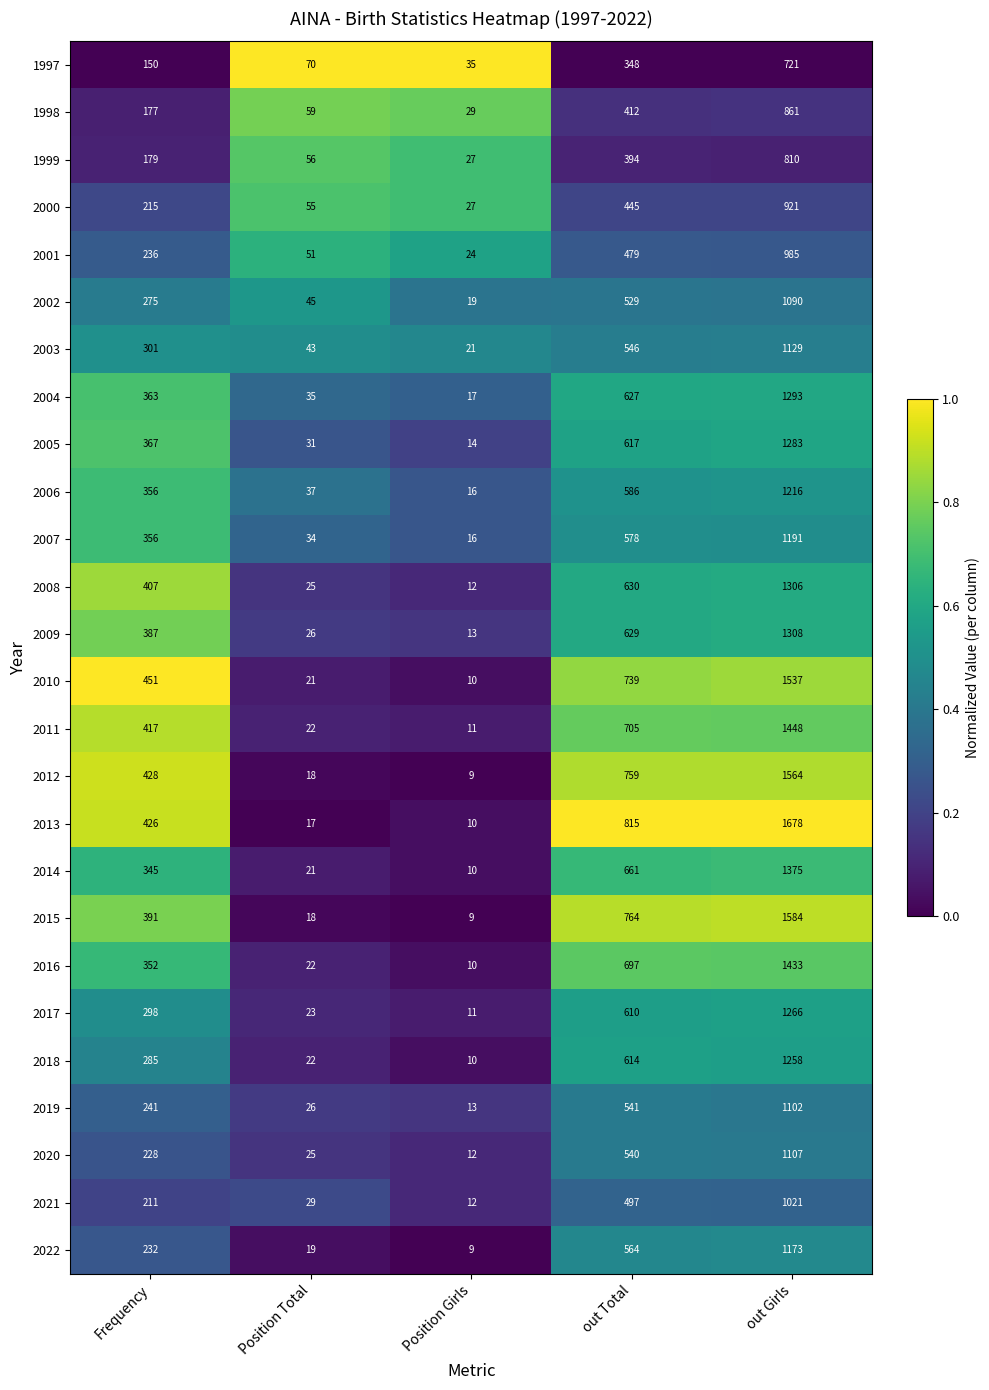

The value of 1997 at Position Total is 70. True or false?

True